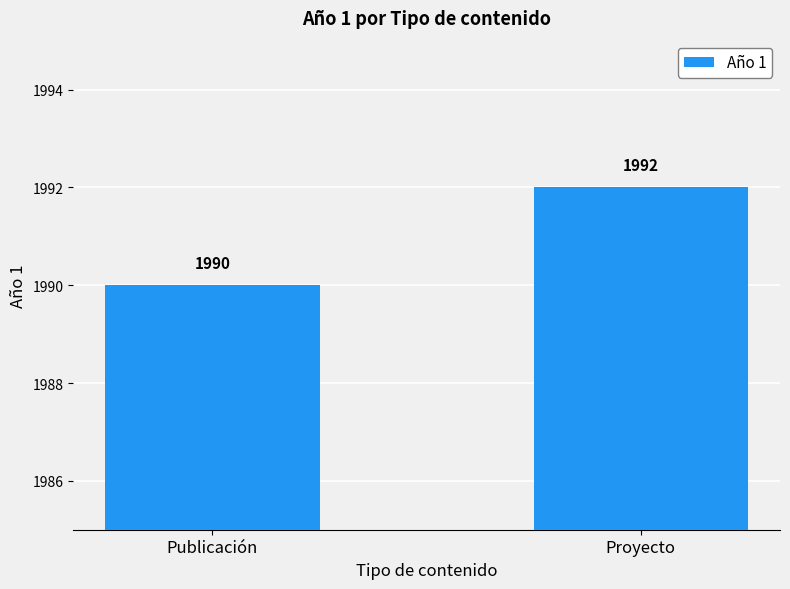

What is the value of the 1st bar from the left?

1990